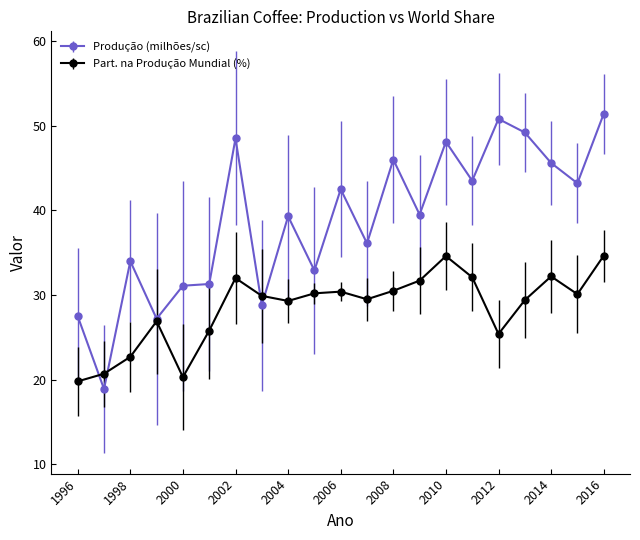

What is the minimum value for Produção (milhões/sc)?

18.9